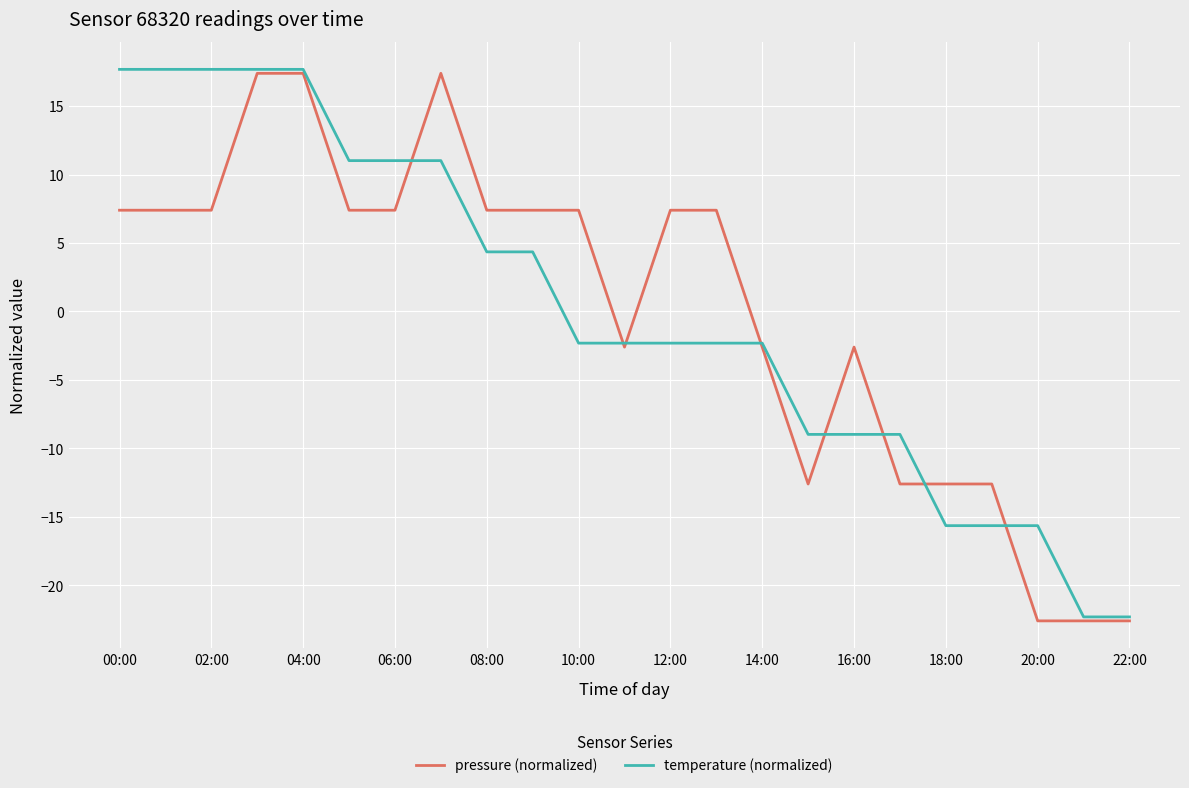

What is the lowest value of the temperature (normalized) series?

-22.3